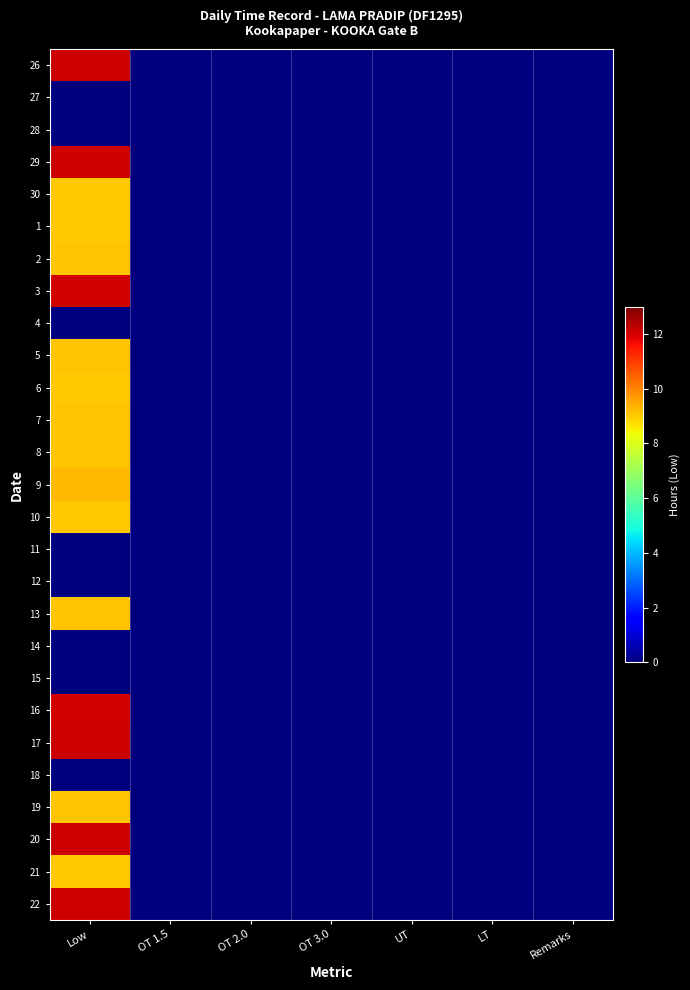

Reading left to right, list all the values displayed in this chart.

26: Low=12.1	OT 1.5=0.0	OT 2.0=0.0	OT 3.0=0.0	UT=0.0	LT=0.0	Remarks=0.0
27: Low=0.0	OT 1.5=0.0	OT 2.0=0.0	OT 3.0=0.0	UT=0.0	LT=0.0	Remarks=0.0
28: Low=0.0	OT 1.5=0.0	OT 2.0=0.0	OT 3.0=0.0	UT=0.0	LT=0.0	Remarks=0.0
29: Low=12.1	OT 1.5=0.0	OT 2.0=0.0	OT 3.0=0.0	UT=0.0	LT=0.0	Remarks=0.0
30: Low=9.1	OT 1.5=0.0	OT 2.0=0.0	OT 3.0=0.0	UT=0.0	LT=0.0	Remarks=0.0
1: Low=9.1	OT 1.5=0.0	OT 2.0=0.0	OT 3.0=0.0	UT=0.0	LT=0.0	Remarks=0.0
2: Low=9.1	OT 1.5=0.0	OT 2.0=0.0	OT 3.0=0.0	UT=0.0	LT=0.0	Remarks=0.0
3: Low=12.1	OT 1.5=0.0	OT 2.0=0.0	OT 3.0=0.0	UT=0.0	LT=0.0	Remarks=0.0
4: Low=0.0	OT 1.5=0.0	OT 2.0=0.0	OT 3.0=0.0	UT=0.0	LT=0.0	Remarks=0.0
5: Low=9.1	OT 1.5=0.0	OT 2.0=0.0	OT 3.0=0.0	UT=0.0	LT=0.0	Remarks=0.0
6: Low=9.1	OT 1.5=0.0	OT 2.0=0.0	OT 3.0=0.0	UT=0.0	LT=0.0	Remarks=0.0
7: Low=9.1	OT 1.5=0.0	OT 2.0=0.0	OT 3.0=0.0	UT=0.0	LT=0.0	Remarks=0.0
8: Low=9.1	OT 1.5=0.0	OT 2.0=0.0	OT 3.0=0.0	UT=0.0	LT=0.0	Remarks=0.0
9: Low=9.3	OT 1.5=0.0	OT 2.0=0.0	OT 3.0=0.0	UT=0.0	LT=0.0	Remarks=0.0
10: Low=9.1	OT 1.5=0.0	OT 2.0=0.0	OT 3.0=0.0	UT=0.0	LT=0.0	Remarks=0.0
11: Low=0.0	OT 1.5=0.0	OT 2.0=0.0	OT 3.0=0.0	UT=0.0	LT=0.0	Remarks=0.0
12: Low=0.0	OT 1.5=0.0	OT 2.0=0.0	OT 3.0=0.0	UT=0.0	LT=0.0	Remarks=0.0
13: Low=9.1	OT 1.5=0.0	OT 2.0=0.0	OT 3.0=0.0	UT=0.0	LT=0.0	Remarks=0.0
14: Low=0.0	OT 1.5=0.0	OT 2.0=0.0	OT 3.0=0.0	UT=0.0	LT=0.0	Remarks=0.0
15: Low=0.0	OT 1.5=0.0	OT 2.0=0.0	OT 3.0=0.0	UT=0.0	LT=0.0	Remarks=0.0
16: Low=12.0	OT 1.5=0.0	OT 2.0=0.0	OT 3.0=0.0	UT=0.0	LT=0.0	Remarks=0.0
17: Low=12.1	OT 1.5=0.0	OT 2.0=0.0	OT 3.0=0.0	UT=0.0	LT=0.0	Remarks=0.0
18: Low=0.0	OT 1.5=0.0	OT 2.0=0.0	OT 3.0=0.0	UT=0.0	LT=0.0	Remarks=0.0
19: Low=9.1	OT 1.5=0.0	OT 2.0=0.0	OT 3.0=0.0	UT=0.0	LT=0.0	Remarks=0.0
20: Low=12.1	OT 1.5=0.0	OT 2.0=0.0	OT 3.0=0.0	UT=0.0	LT=0.0	Remarks=0.0
21: Low=9.1	OT 1.5=0.0	OT 2.0=0.0	OT 3.0=0.0	UT=0.0	LT=0.0	Remarks=0.0
22: Low=12.1	OT 1.5=0.0	OT 2.0=0.0	OT 3.0=0.0	UT=0.0	LT=0.0	Remarks=0.0